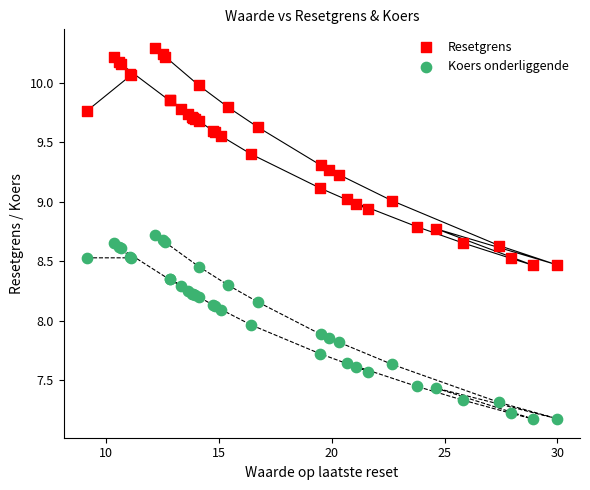

Which series has the widest spread of Y values?

Resetgrens